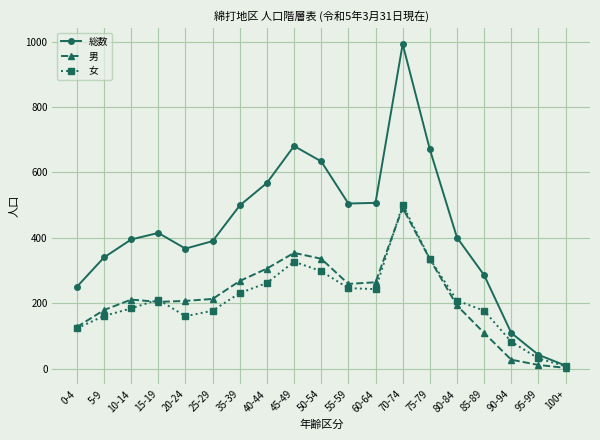

What are all the series names shown in the legend?

総数, 男, 女